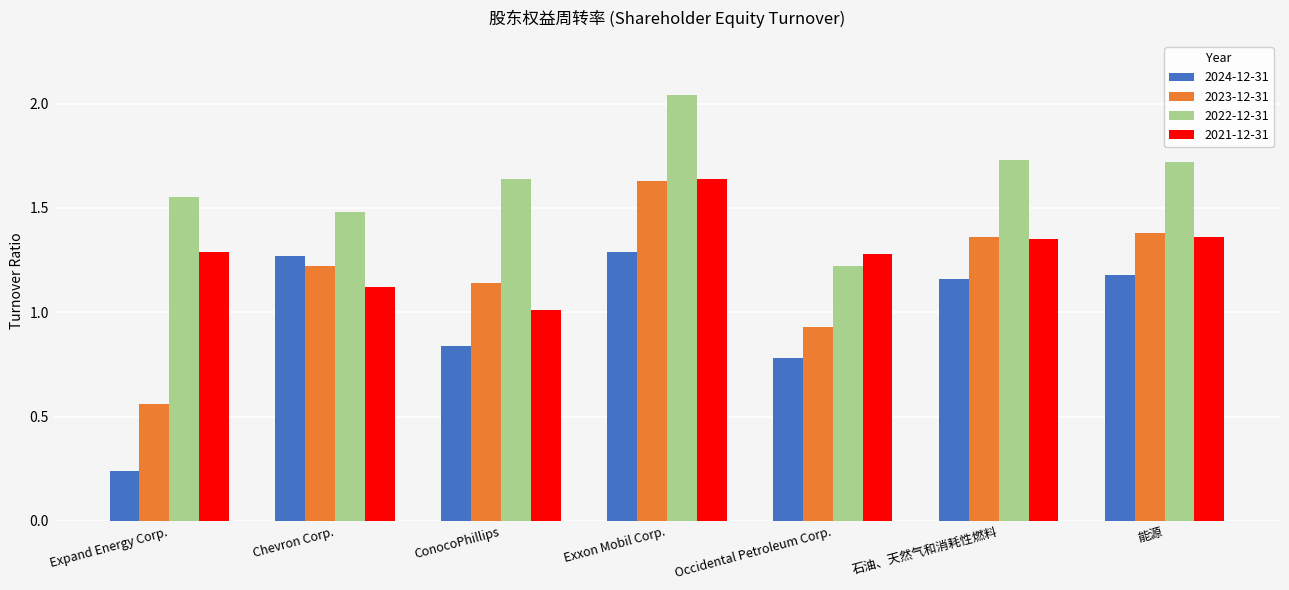

What position from the right is Expand Energy Corp.?

7